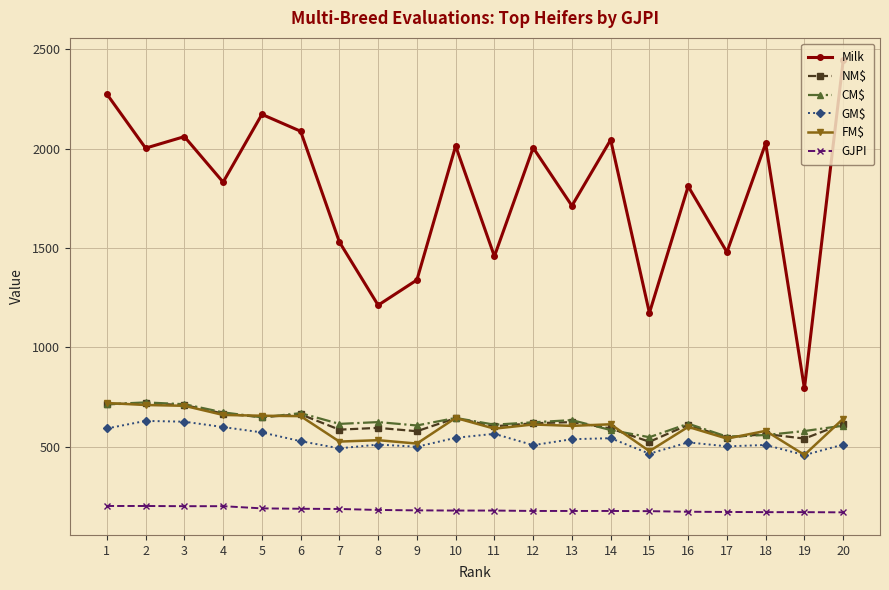

Which series has the largest range (max minus min)?

Milk